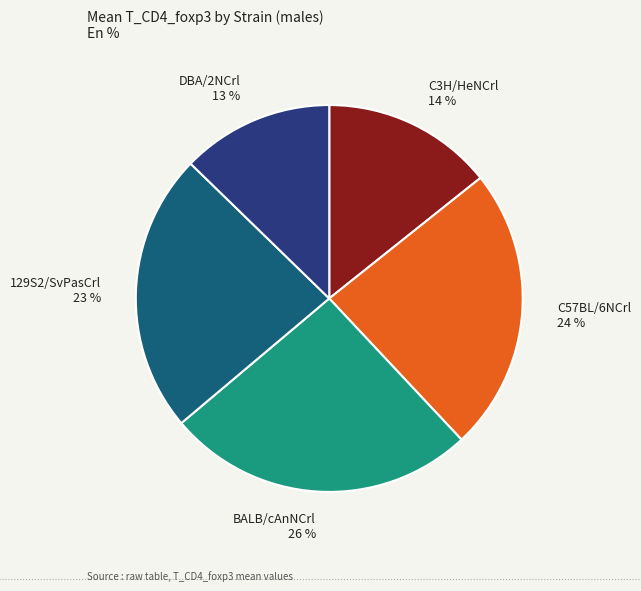

What is the largest slice in the pie chart?

BALB/cAnNCrl